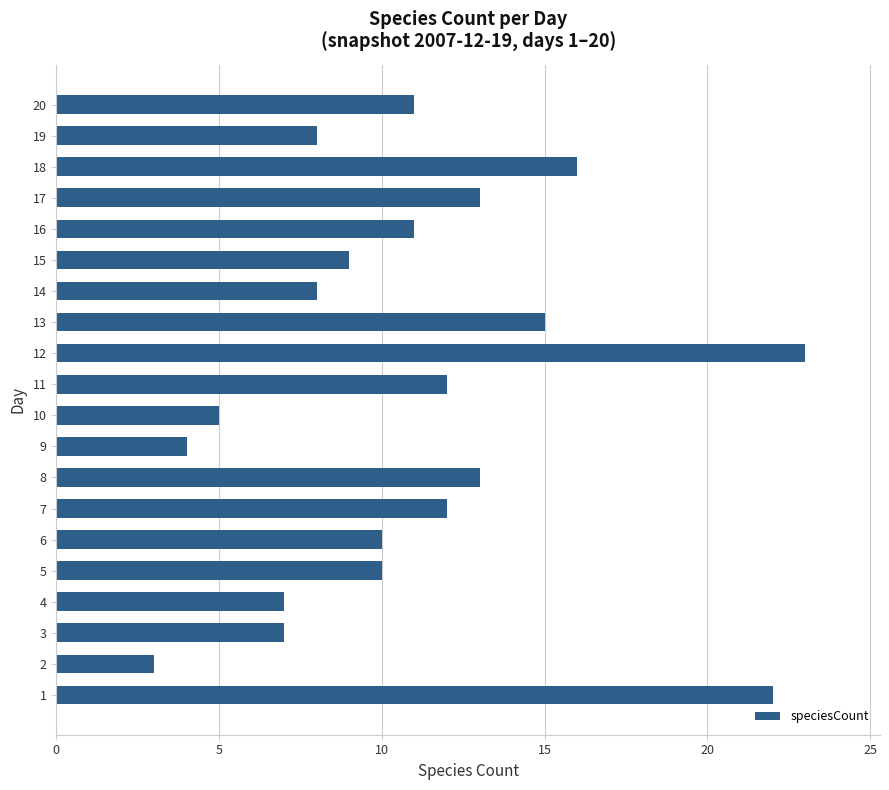

How many data points are less than 11?

10